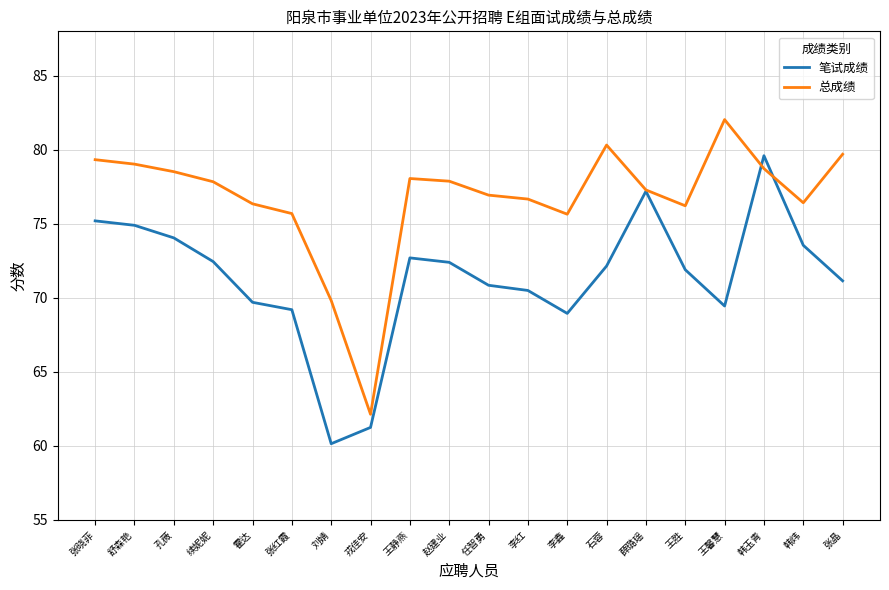

Which series changed the most between 戎佳安 and 赵建业?

总成绩